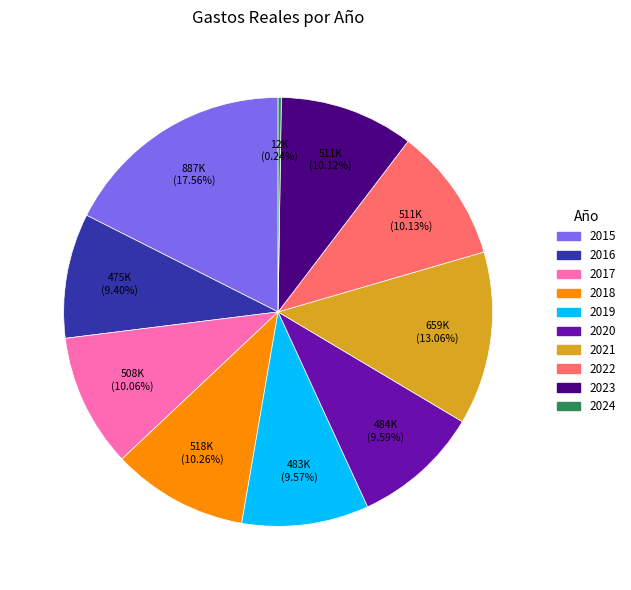

Is there any slice that represents more than half of the pie?

No